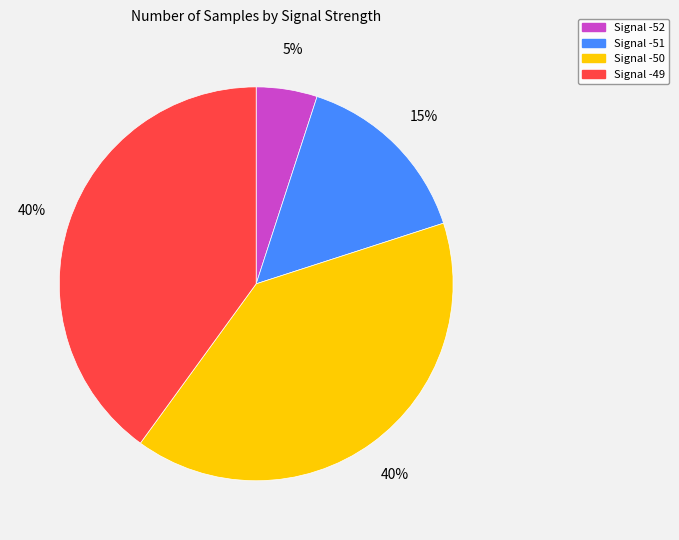

What is the smallest slice in the pie chart?

Signal -52